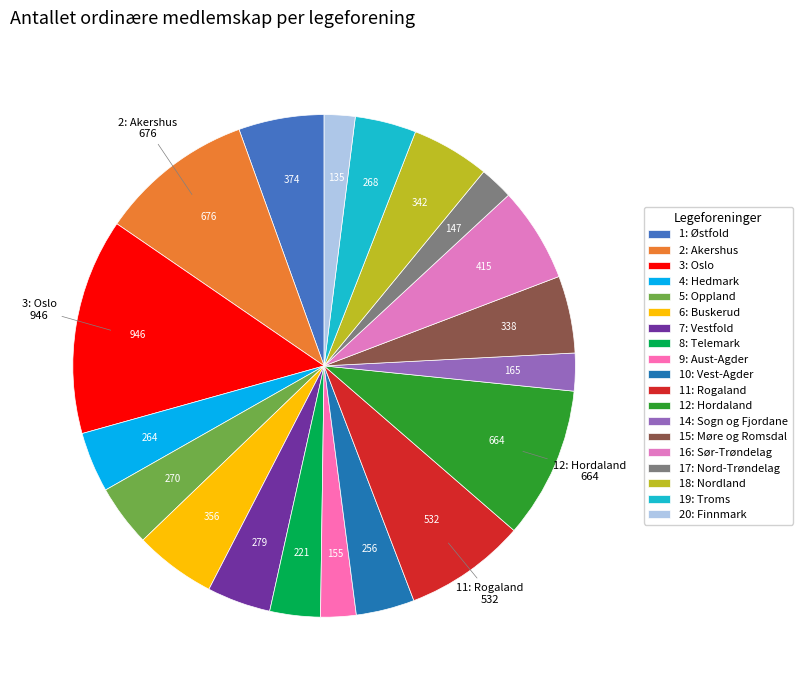

What percentage is the 12: Hordaland slice, to the nearest percent?

10%